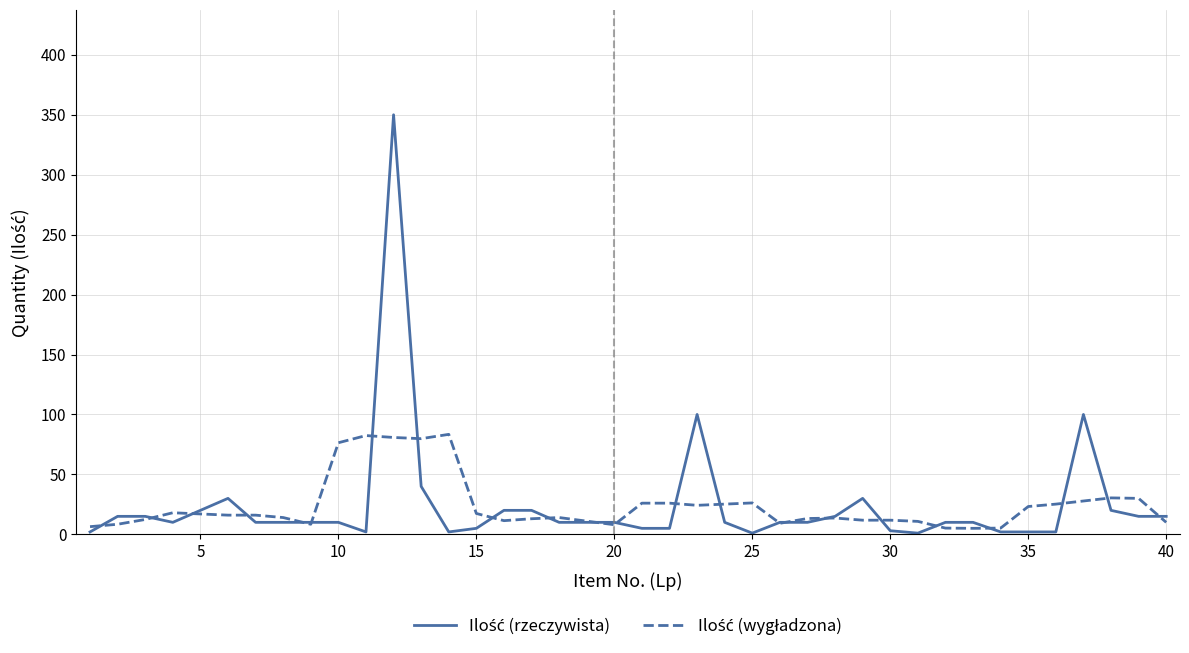

What is the greatest value displayed?

350.0